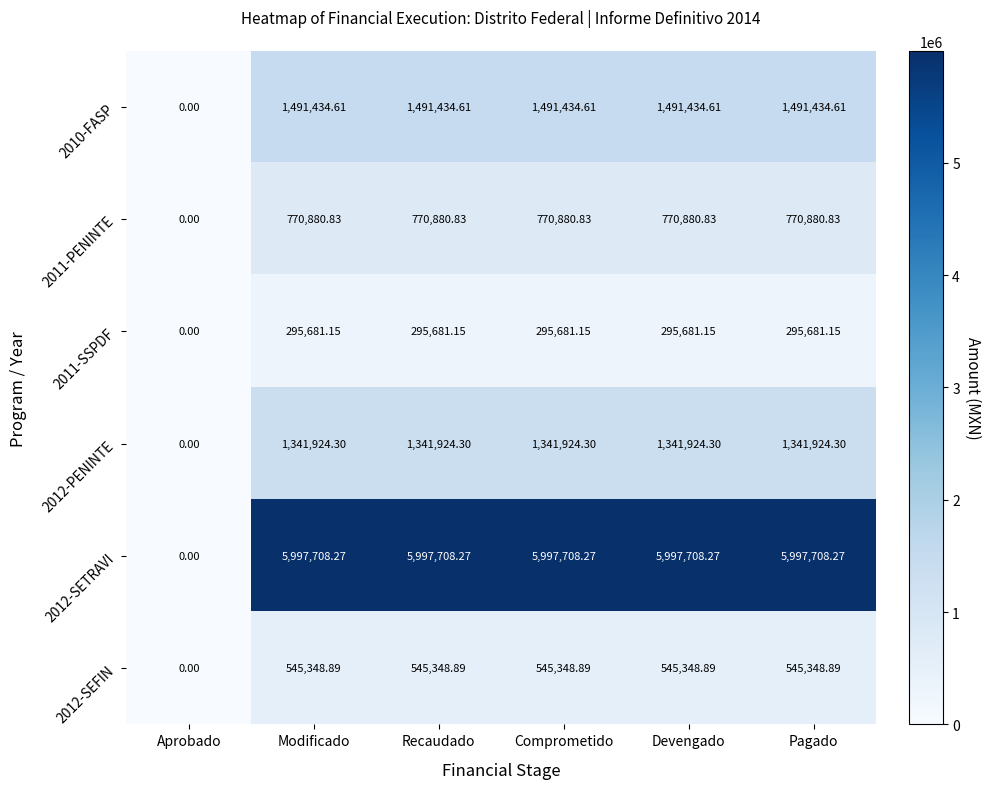

Where is 2010-FASP nearest to the value 745717?

Aprobado